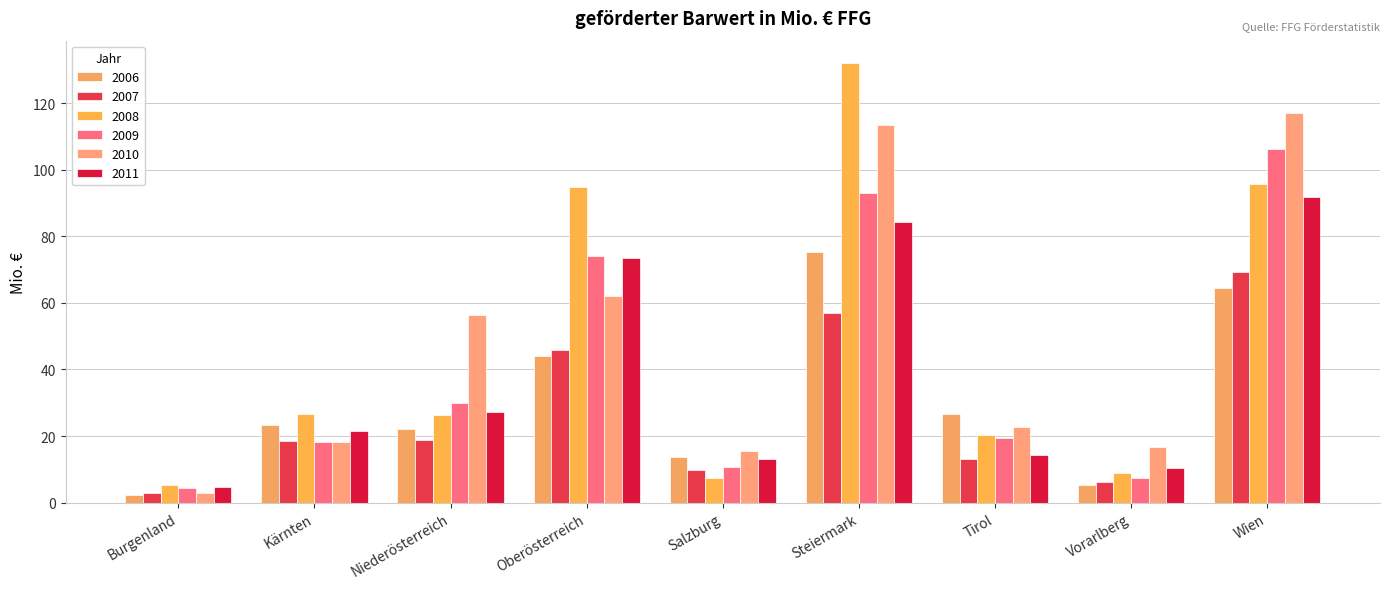

What position from the right is Niederösterreich?

7